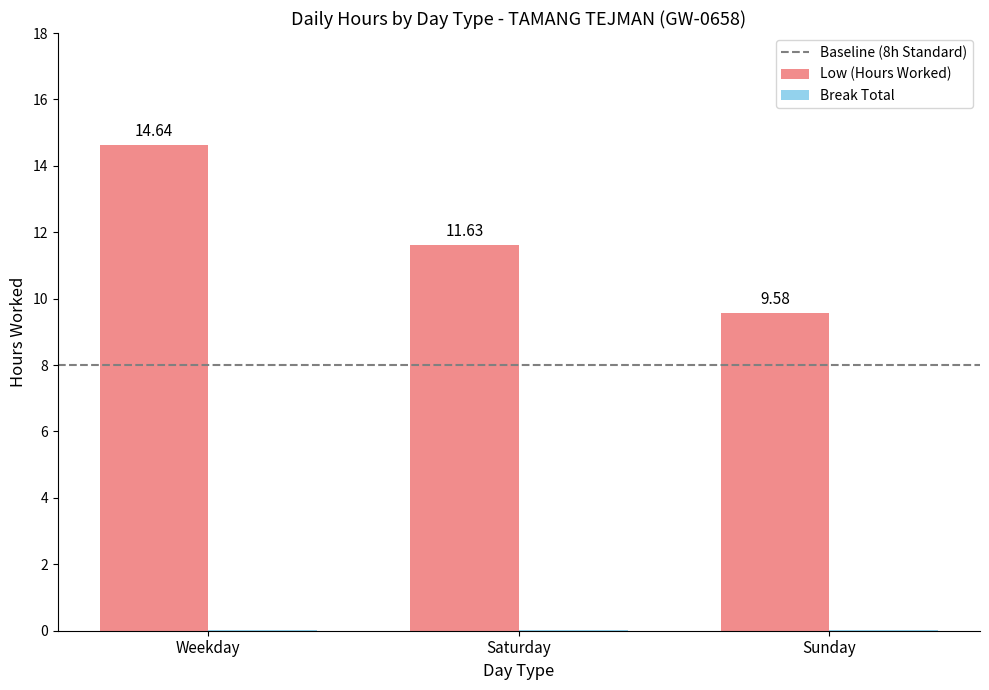

Which label corresponds to the largest value in the chart?

Weekday